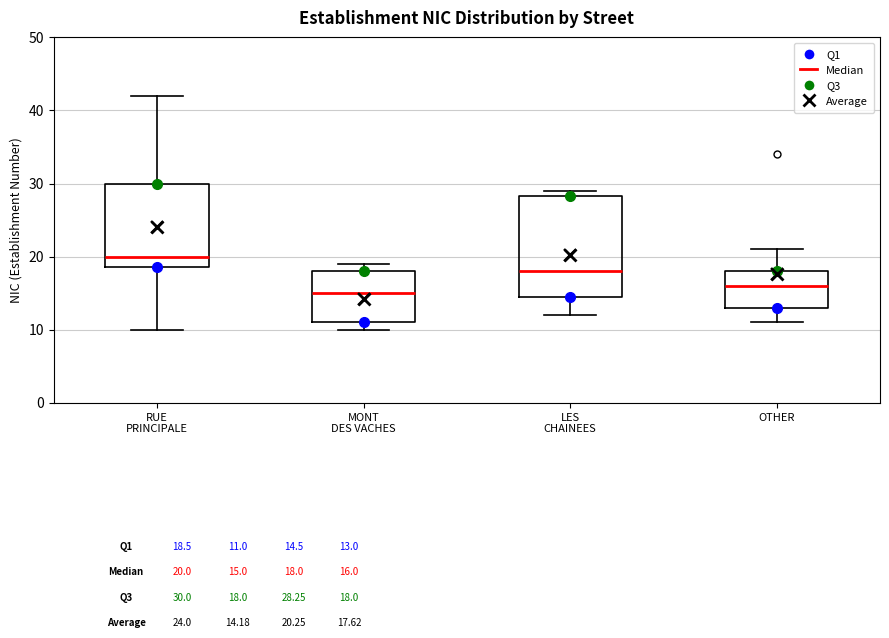

Which box is the tallest, from its lower edge to its upper edge?

LES CHAINEES